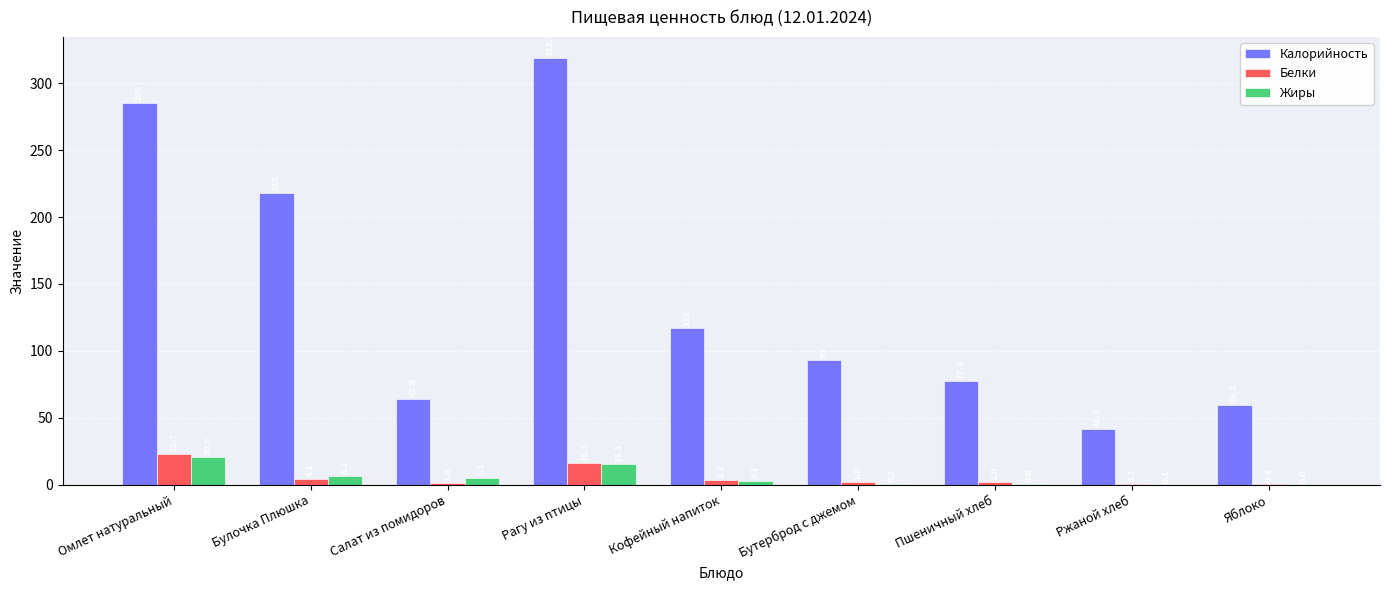

What are all the series names shown in the legend?

Калорийность, Белки, Жиры